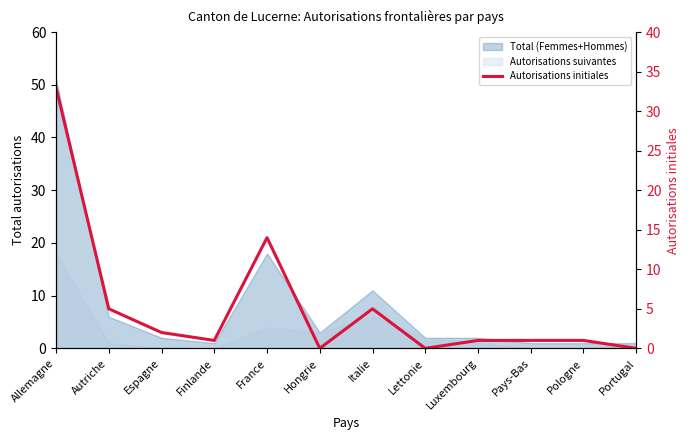

Which has a higher value, Luxembourg or Hongrie?

Luxembourg